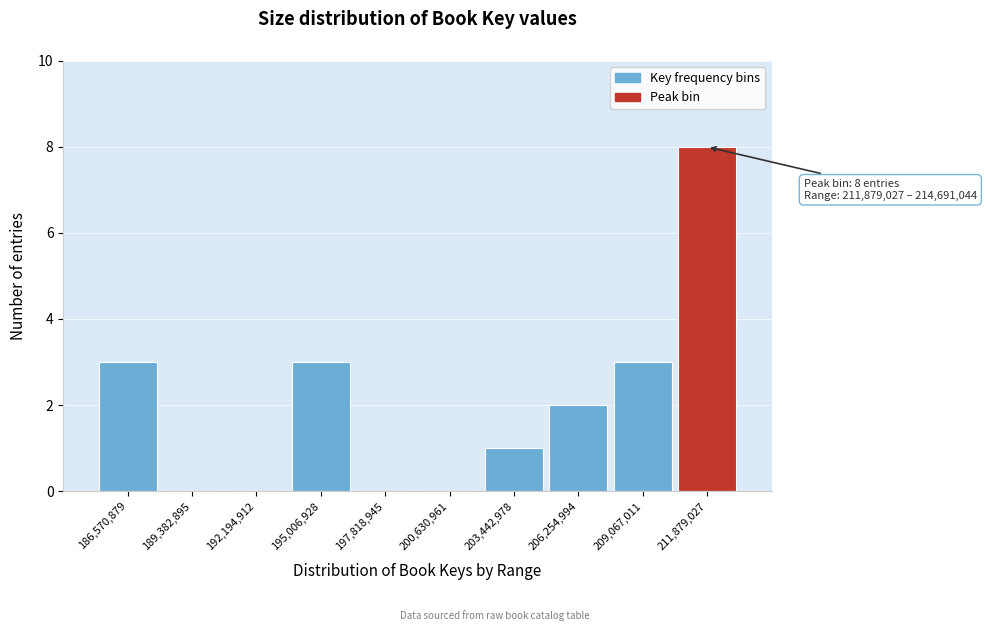

Reading right to left, transcribe all the data shown in this chart.

211,879,027=8	209,067,011=3	206,254,994=2	203,442,978=1	200,630,961=0	197,818,945=0	195,006,928=3	192,194,912=0	189,382,895=0	186,570,879=3